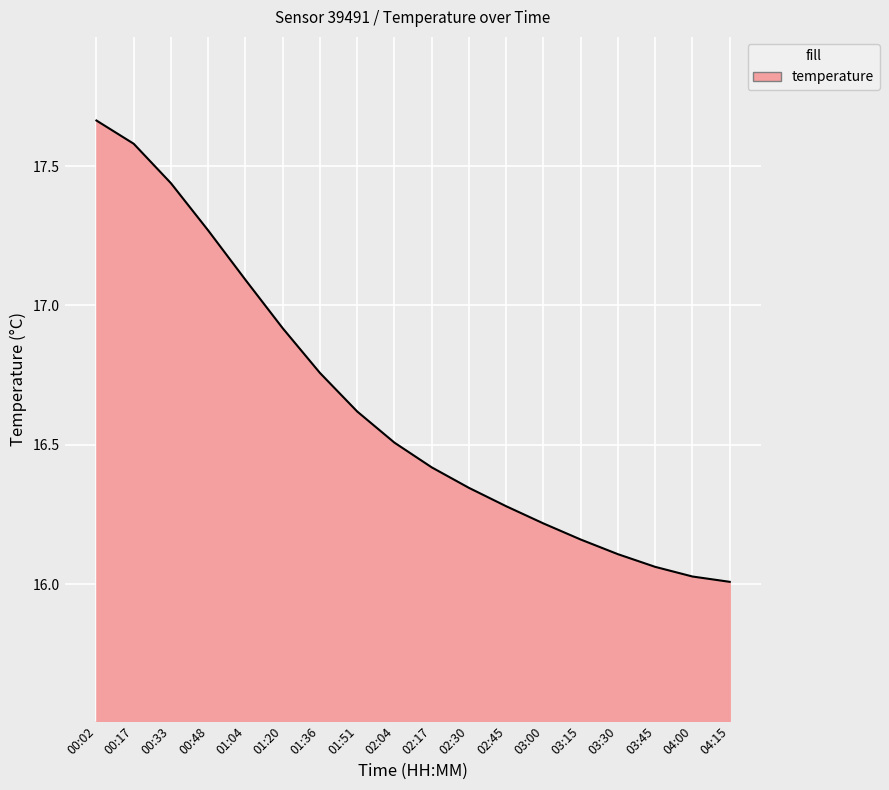

How many lines are shown in the chart?

1